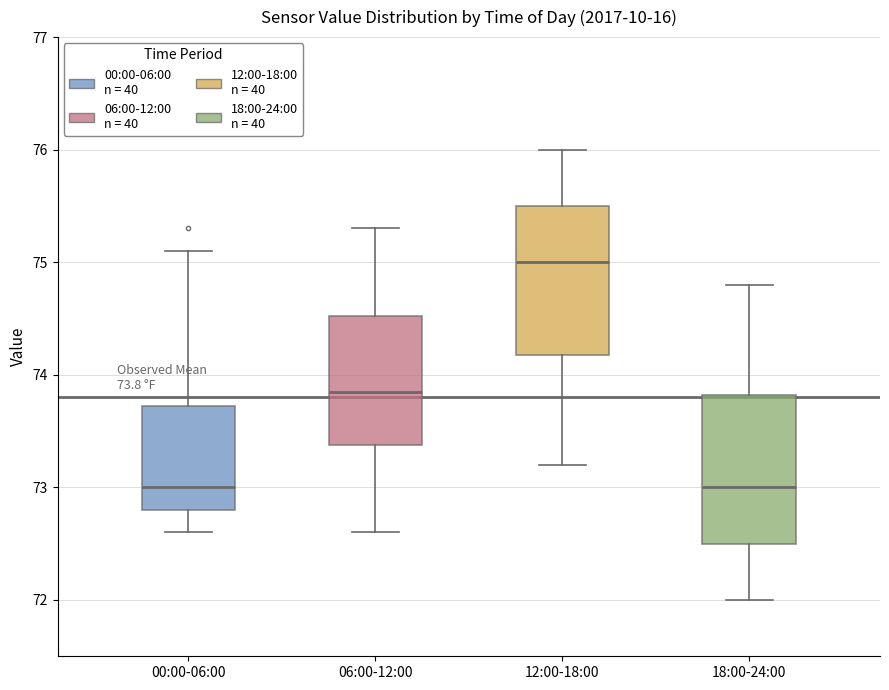

Which box has the highest median line?

12:00-18:00